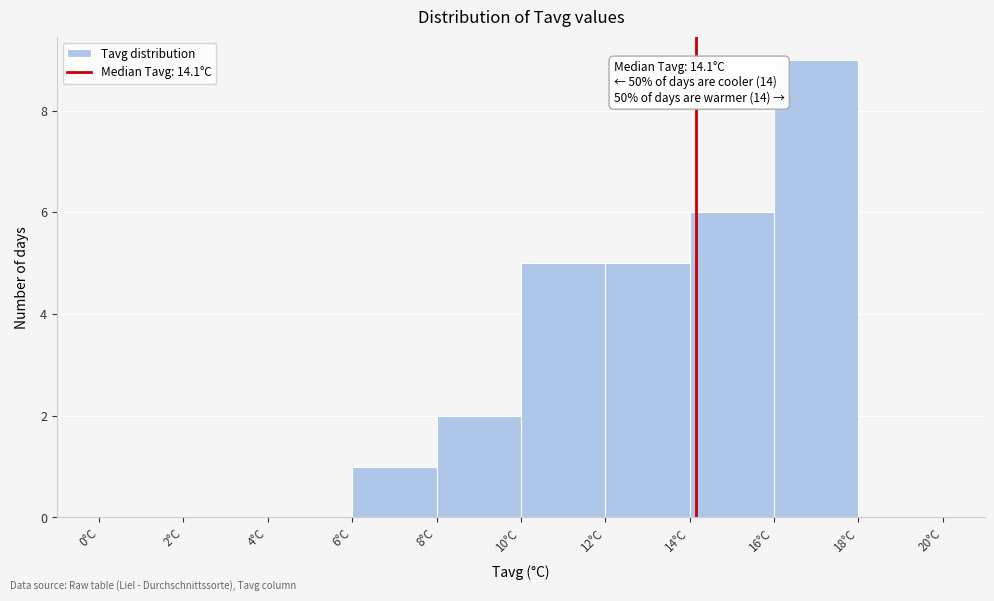

Which range on the x-axis has the tallest bar?

16 to 18